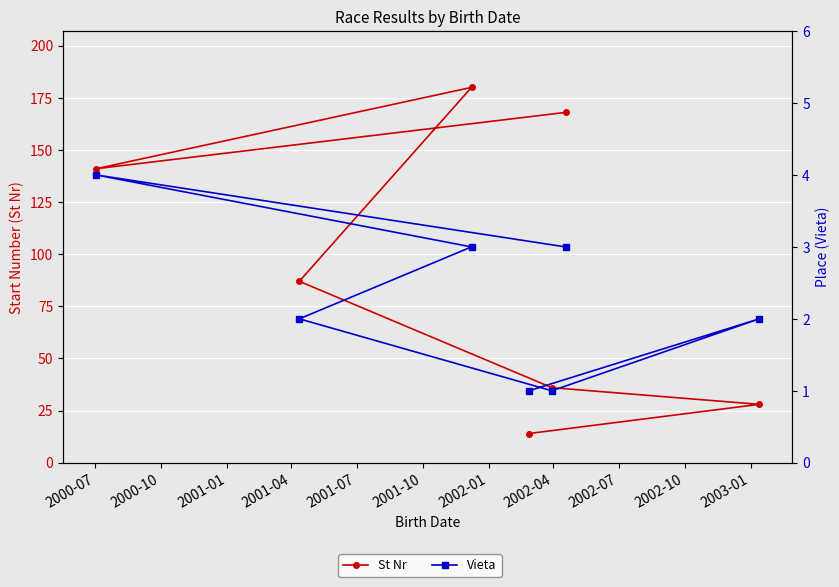

What are all the series names shown in the legend?

St Nr, Vieta